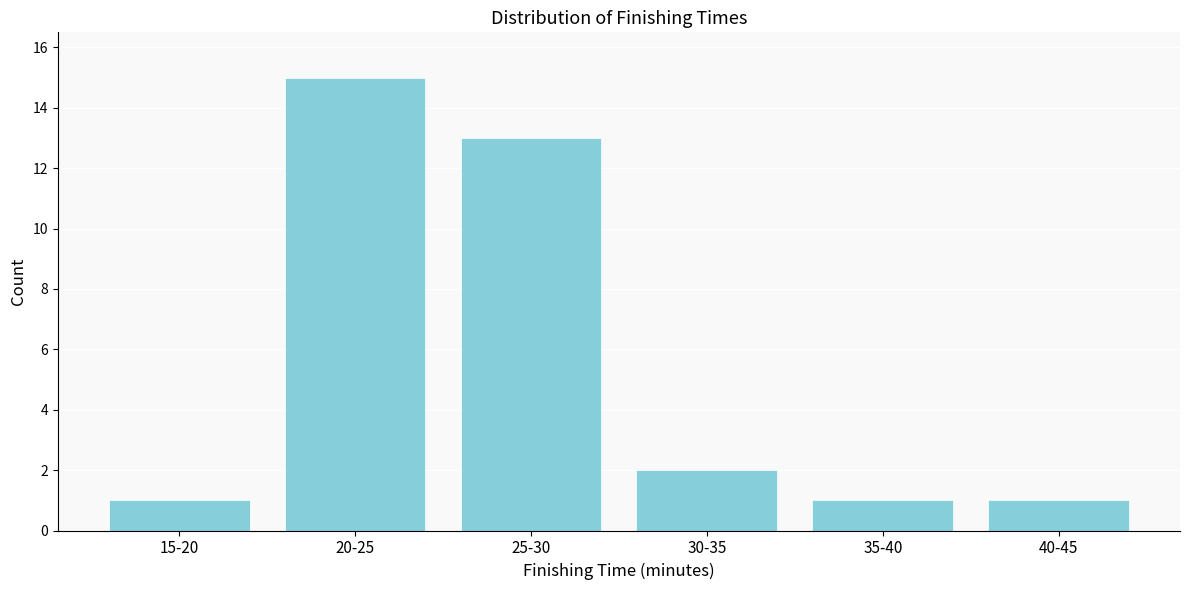

Reading left to right, transcribe all the data shown in this chart.

15-20=1	20-25=15	25-30=13	30-35=2	35-40=1	40-45=1